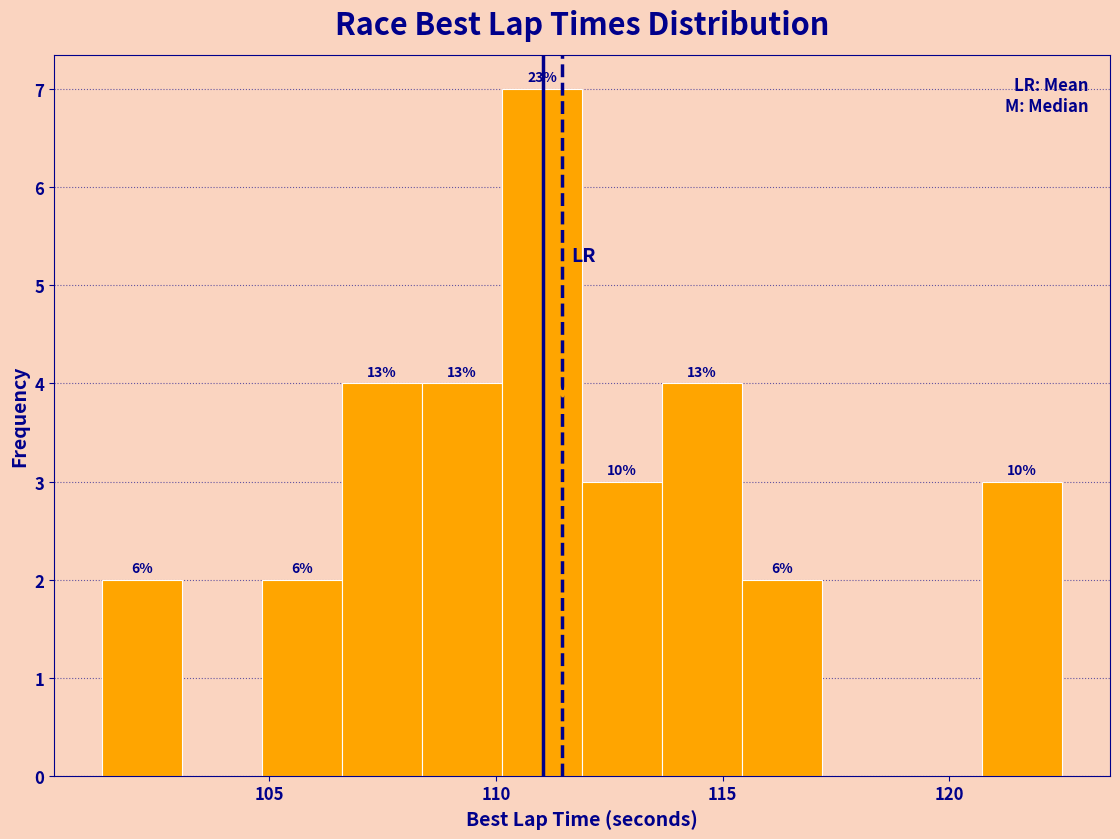

Read against the x-axis, roughly where is the centre of the tallest bar?

111.0